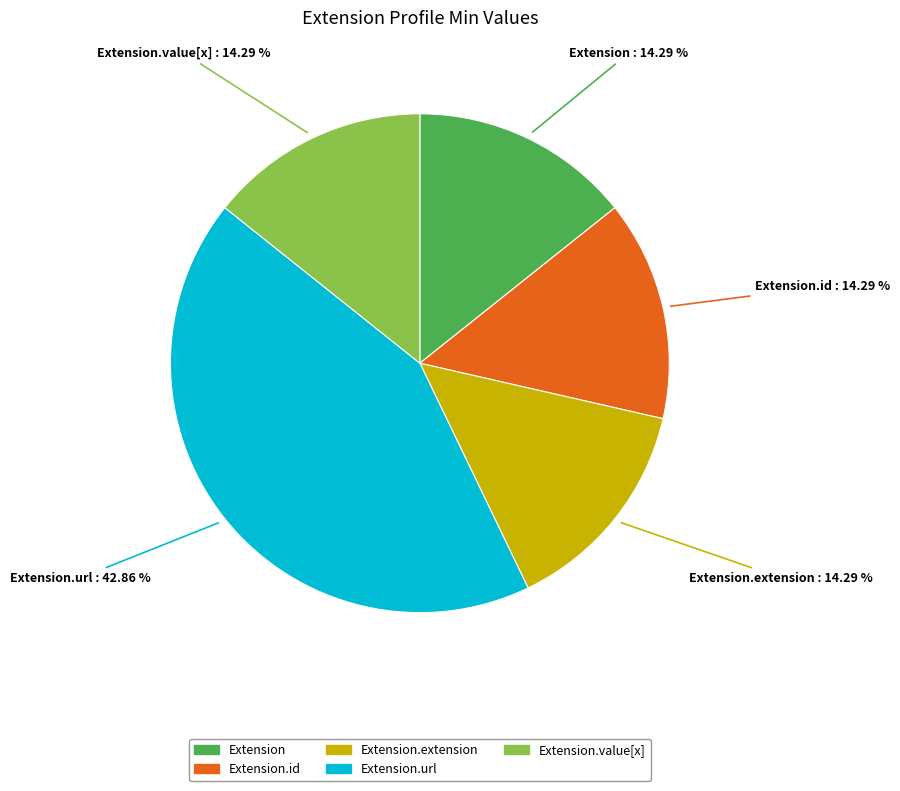

Count the number of slices in the pie.

5